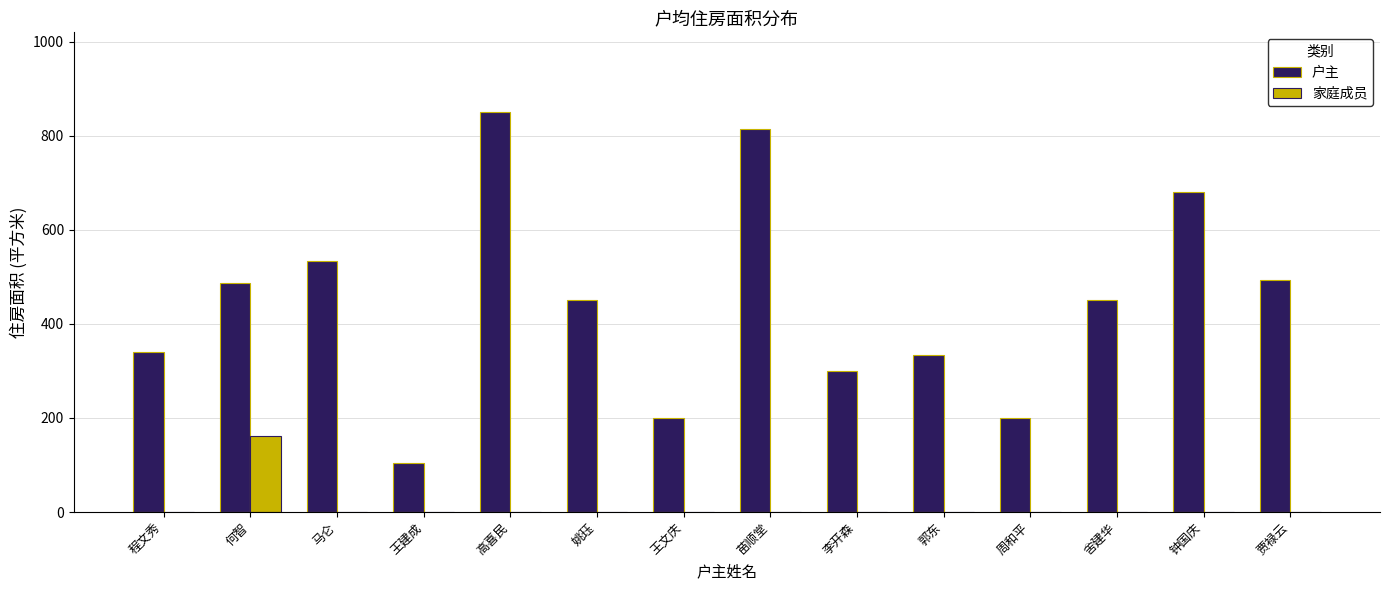

What are all the series names shown in the legend?

户主, 家庭成员